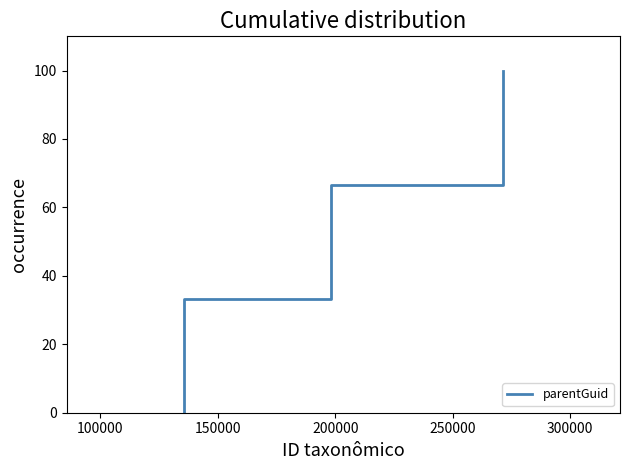

How many lines are shown in the chart?

1